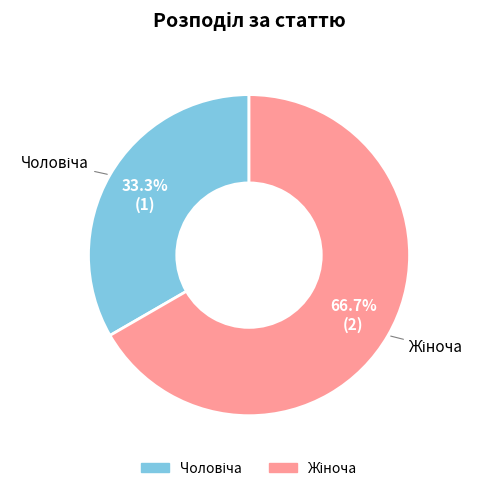

To the nearest percent, what is the difference between the largest and smallest slice percentages?

33%